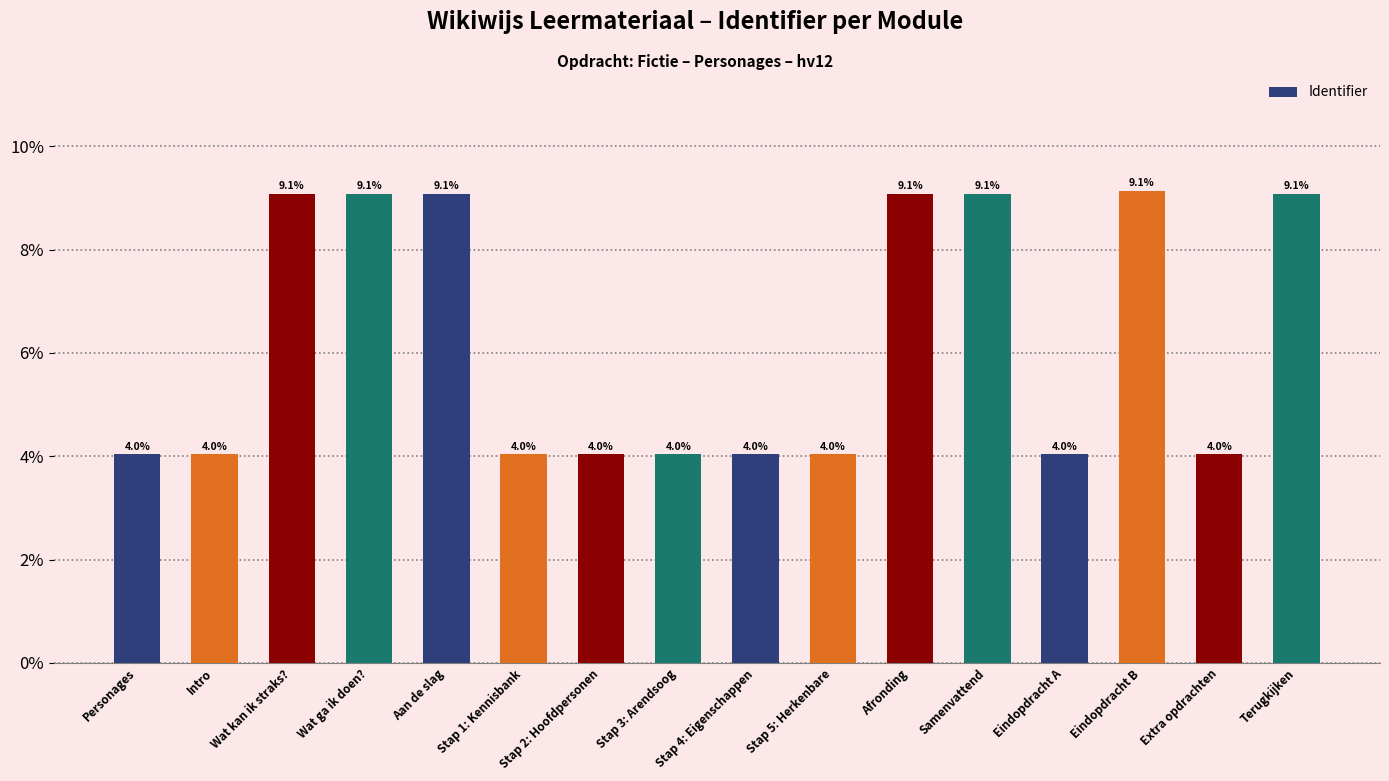

What is the sum of all values?

100.0